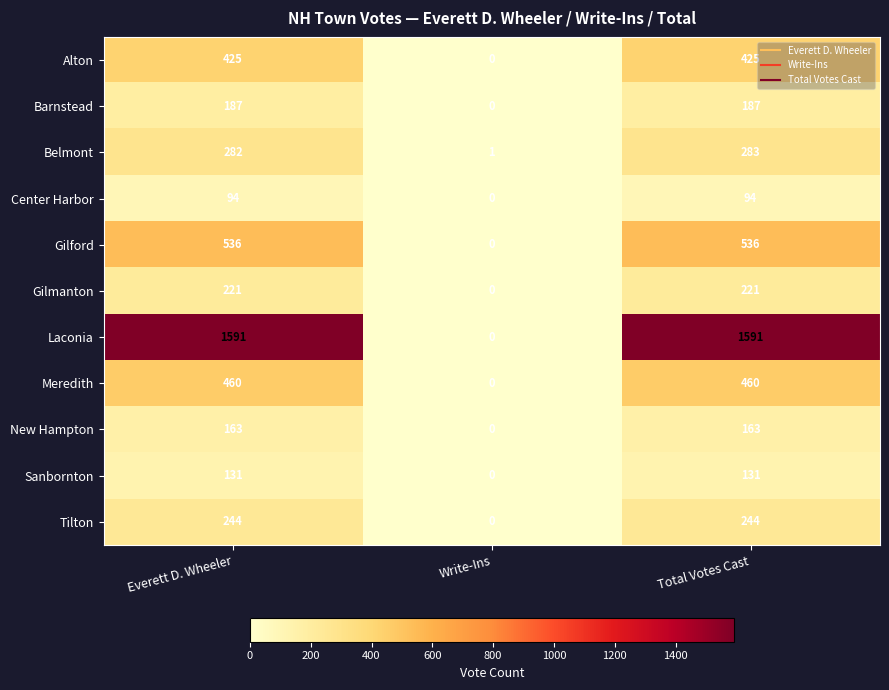

What is the spread (max minus min) of values at Write-Ins?

1